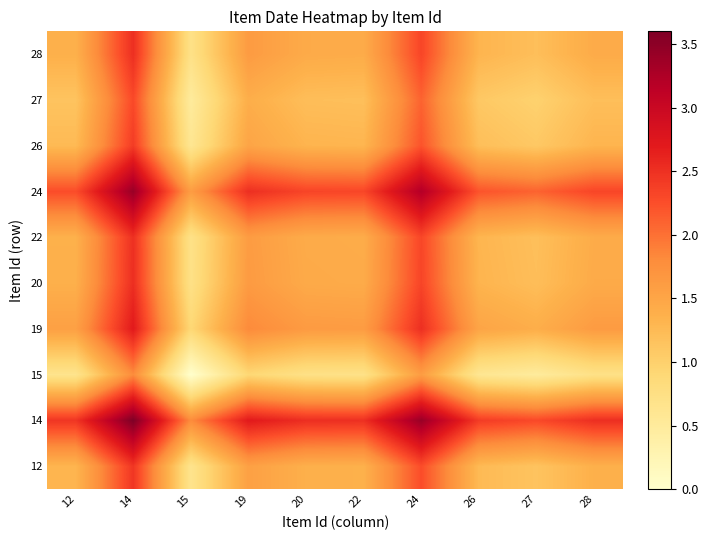

Which has a higher value, 20 or 27?

20